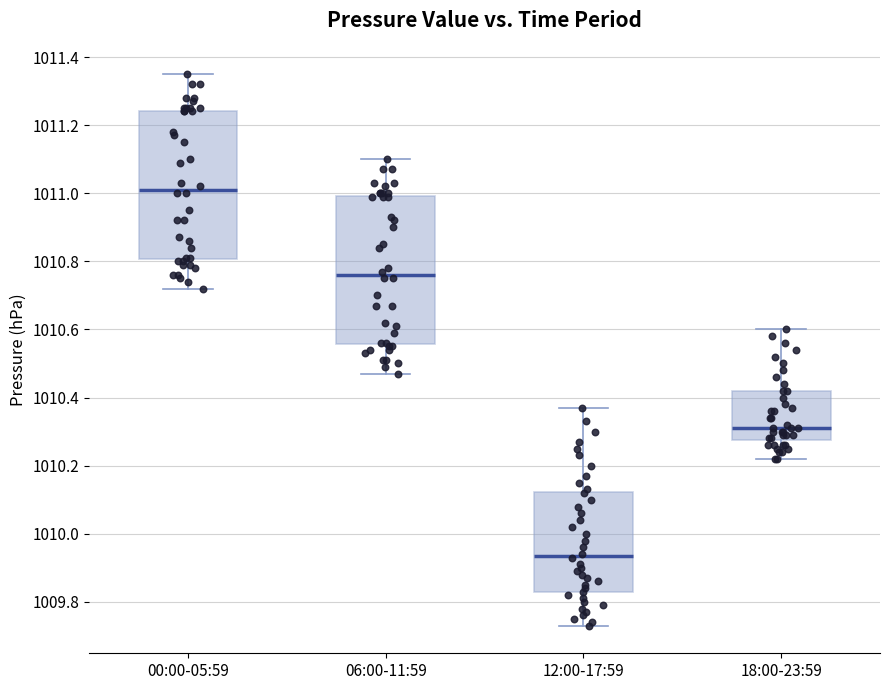

Which box's median line is the highest?

00:00-05:59